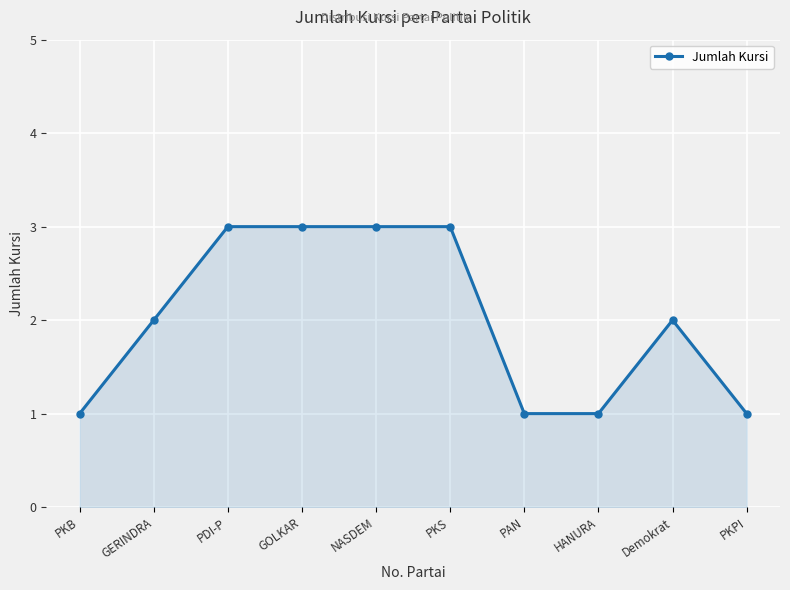

Is it true that the value at Demokrat is 2?

True